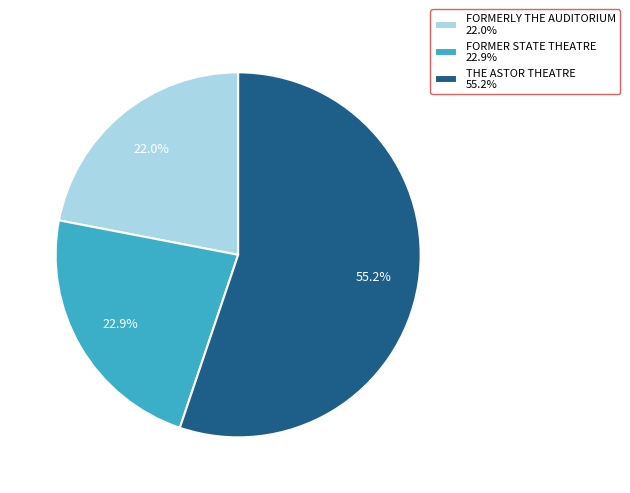

To the nearest percent, what is the combined percentage of FORMER STATE THEATRE and FORMERLY THE AUDITORIUM?

45%